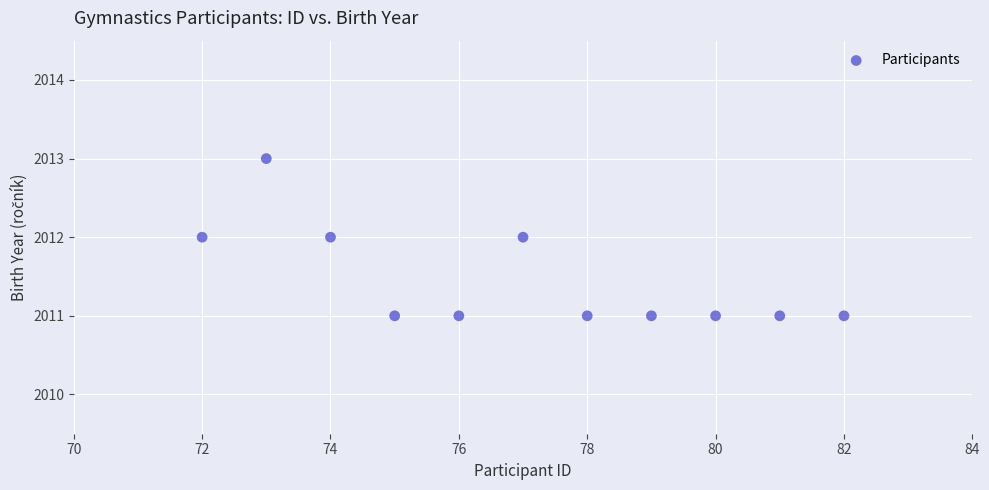

What is the range of X values (max minus min)?

10